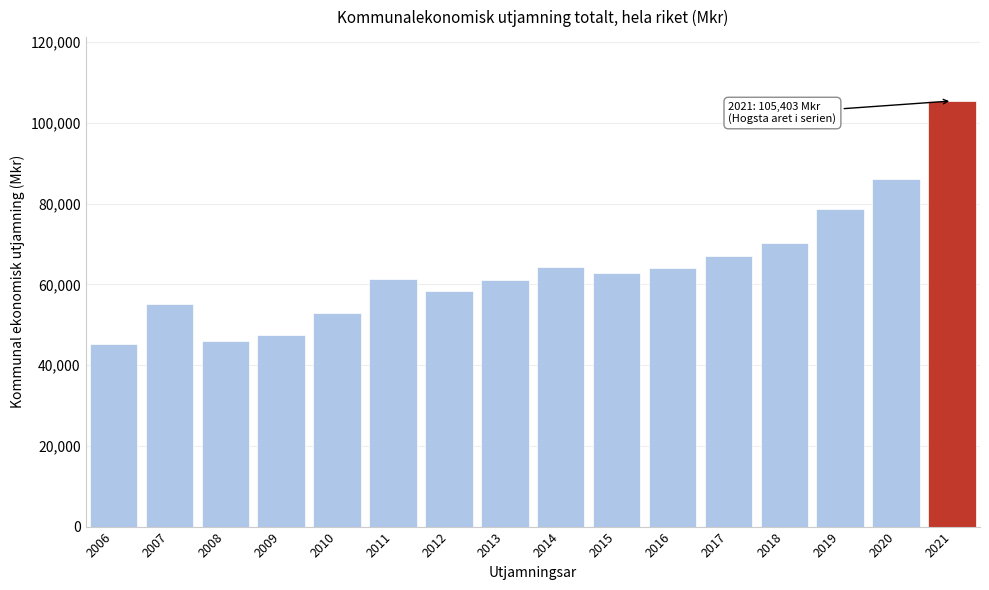

Between 2014 and 2009, which is larger?

2014